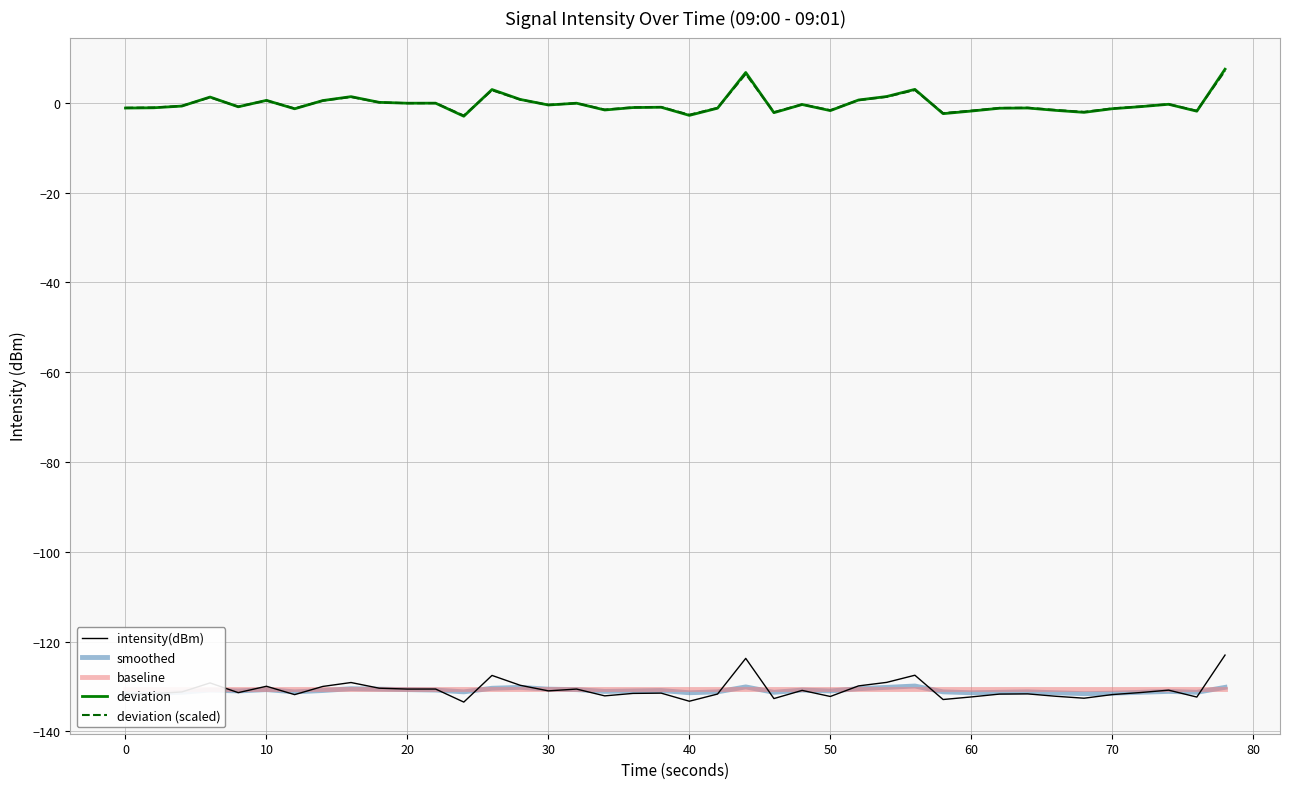

What is the minimum value for deviation?

-3.0